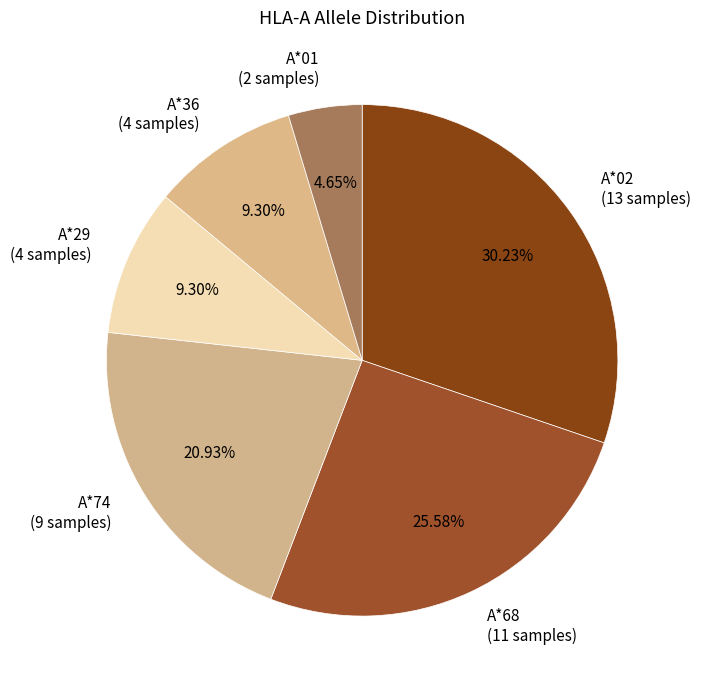

The A*68 slice represents 17% of the pie. True or false?

False